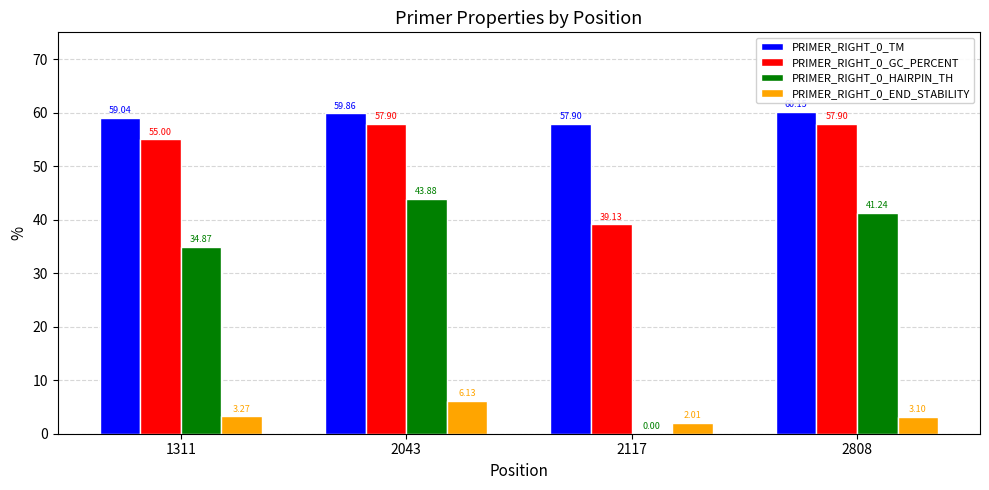

What is the sum of all PRIMER_RIGHT_0_HAIRPIN_TH values?

120.0